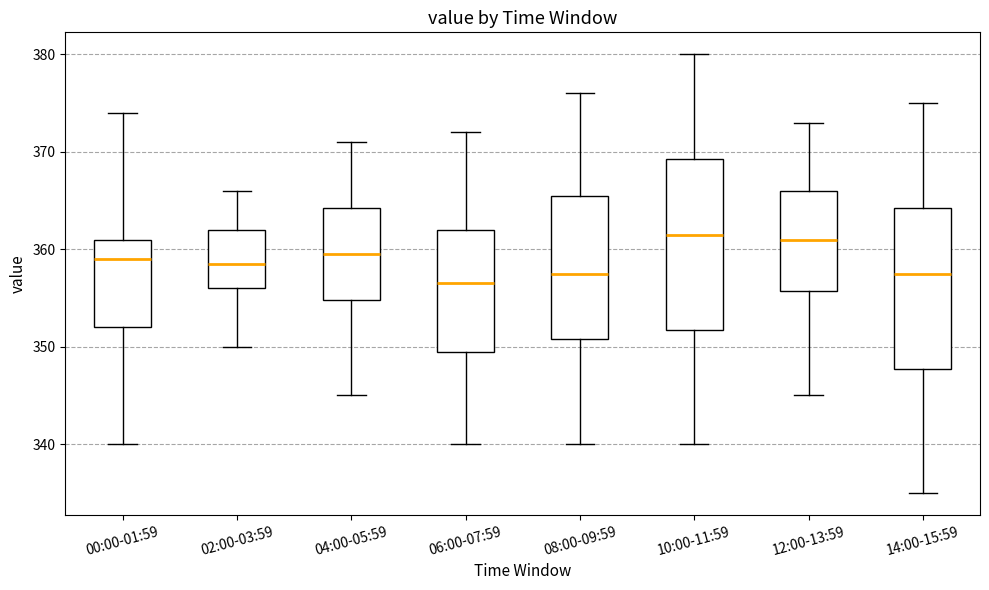

Reading left to right, read every box against the y-axis: the position of its median line, the range the box covers, and the ends of its whiskers. The values are not printed on the chart, so give them approximately, as read against the axis.

00:00-01:59: median 359, box 352 to 361, whiskers 340 to 374
02:00-03:59: median 359, box 356 to 362, whiskers 350 to 366
04:00-05:59: median 360, box 355 to 364, whiskers 345 to 371
06:00-07:59: median 357, box 350 to 362, whiskers 340 to 372
08:00-09:59: median 358, box 351 to 366, whiskers 340 to 376
10:00-11:59: median 362, box 352 to 369, whiskers 340 to 380
12:00-13:59: median 361, box 356 to 366, whiskers 345 to 373
14:00-15:59: median 358, box 348 to 364, whiskers 335 to 375